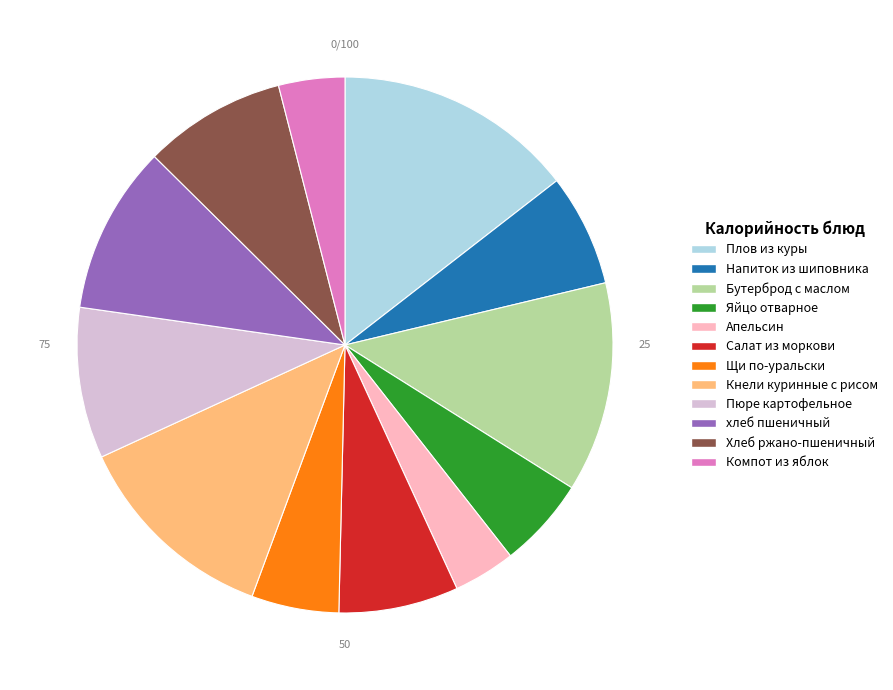

Which slice is the largest?

Плов из куры